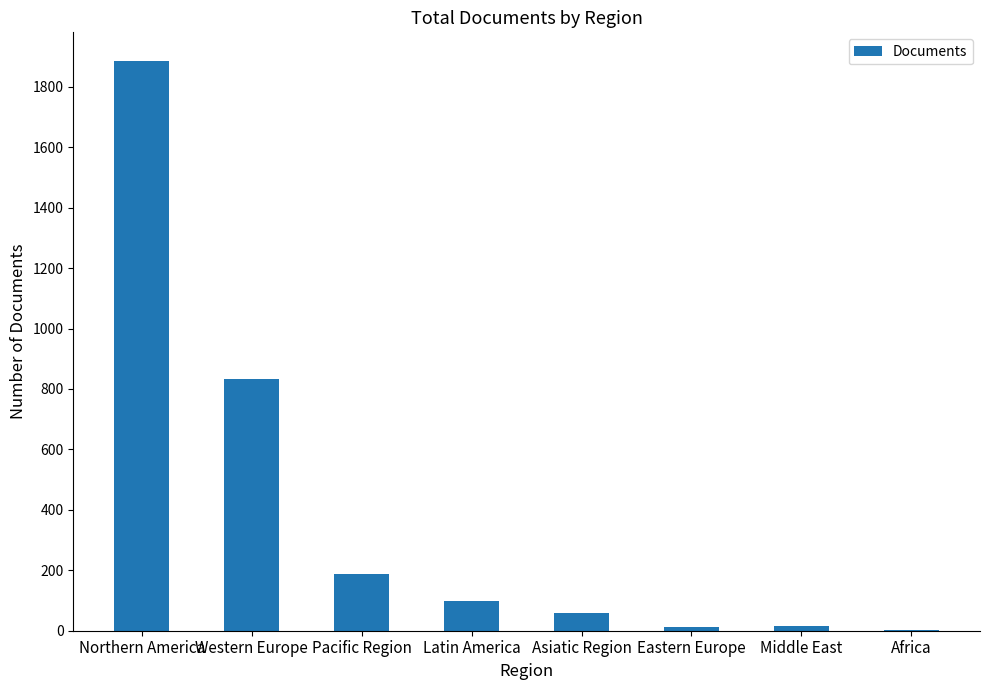

What is the maximum value shown in the chart?

1886